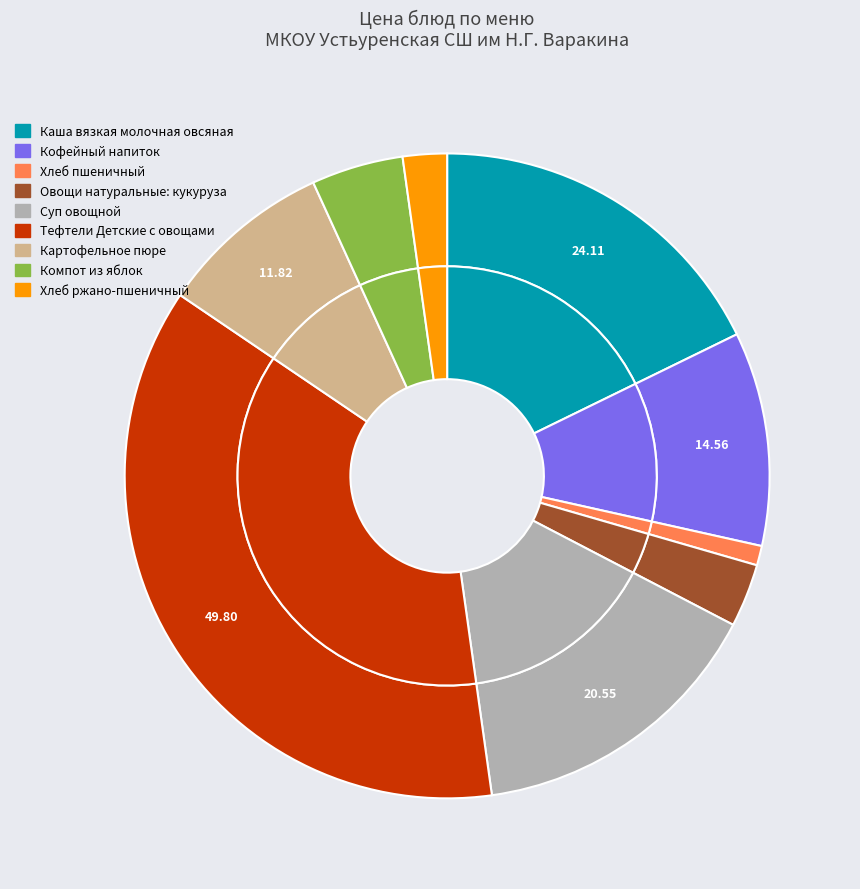

Approximately how many times larger is the value at Суп овощной compared to Тефтели Детские с овощами?

0.4